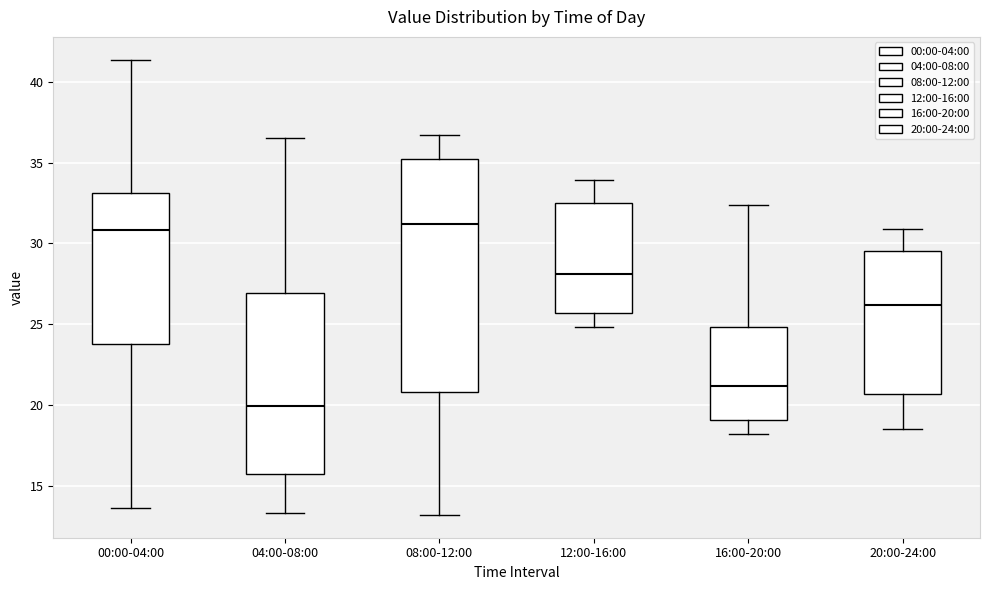

Which box is the tallest, from its lower edge to its upper edge?

08:00-12:00